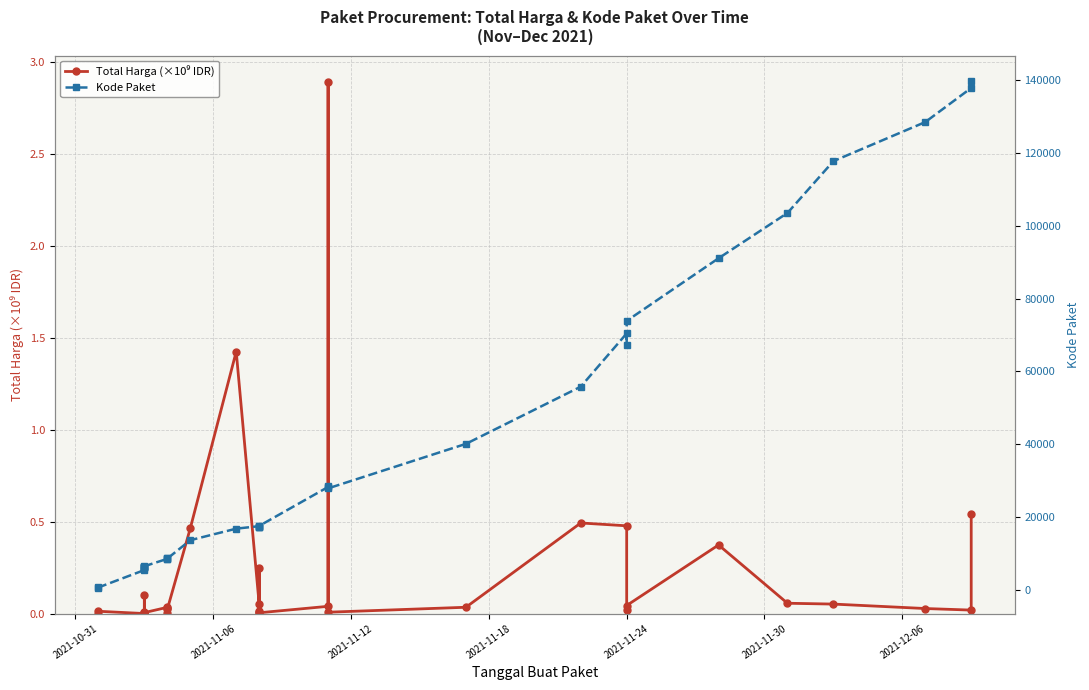

The value of Total Harga (×10⁹ IDR) at 25 is 0.3. True or false?

False